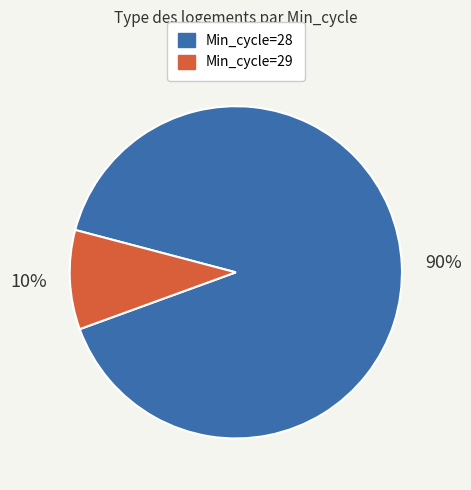

To the nearest percent, what is the average slice percentage?

50%